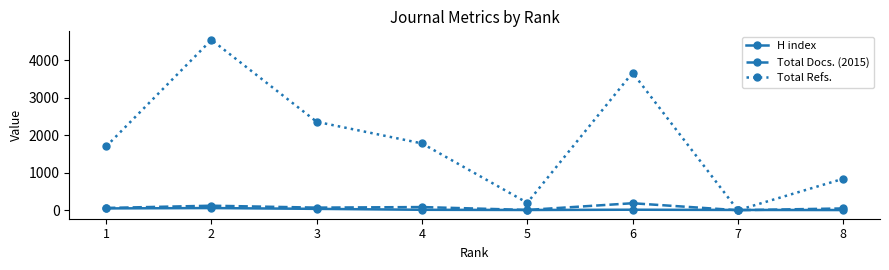

In Total Refs., how many points are higher than both neighbors (excluding endpoints)?

2